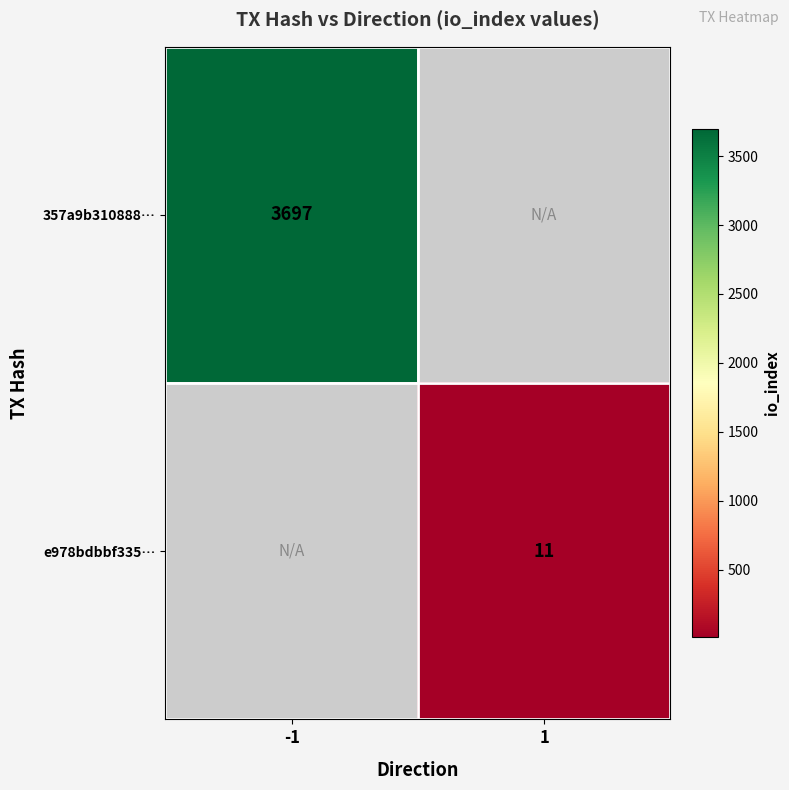

Is the value of 357a9b310888… at -1 greater than the value of e978bdbbf335… at 1?

Yes